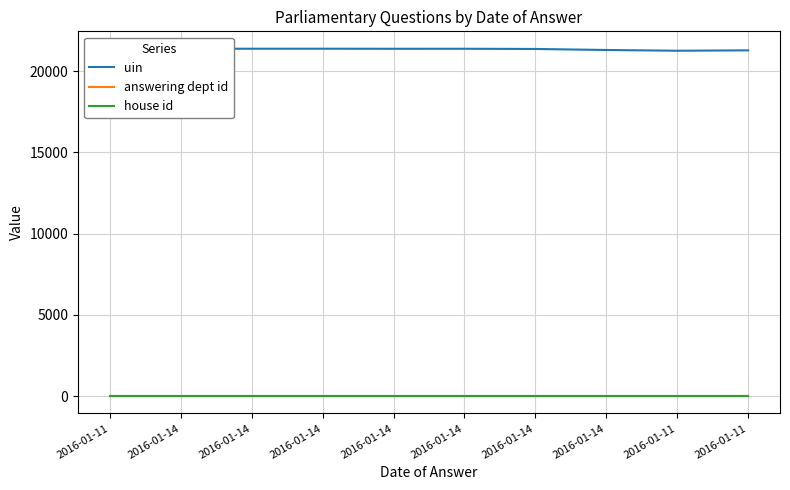

At which label does answering dept id reach its minimum?

2016-01-11